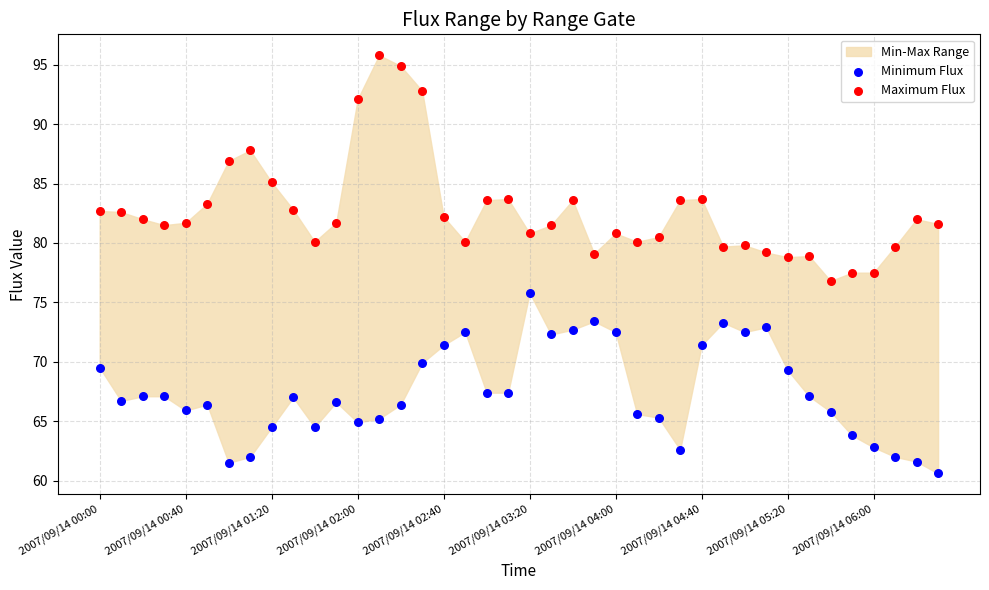

Which series has the widest spread of Y values?

Maximum Flux